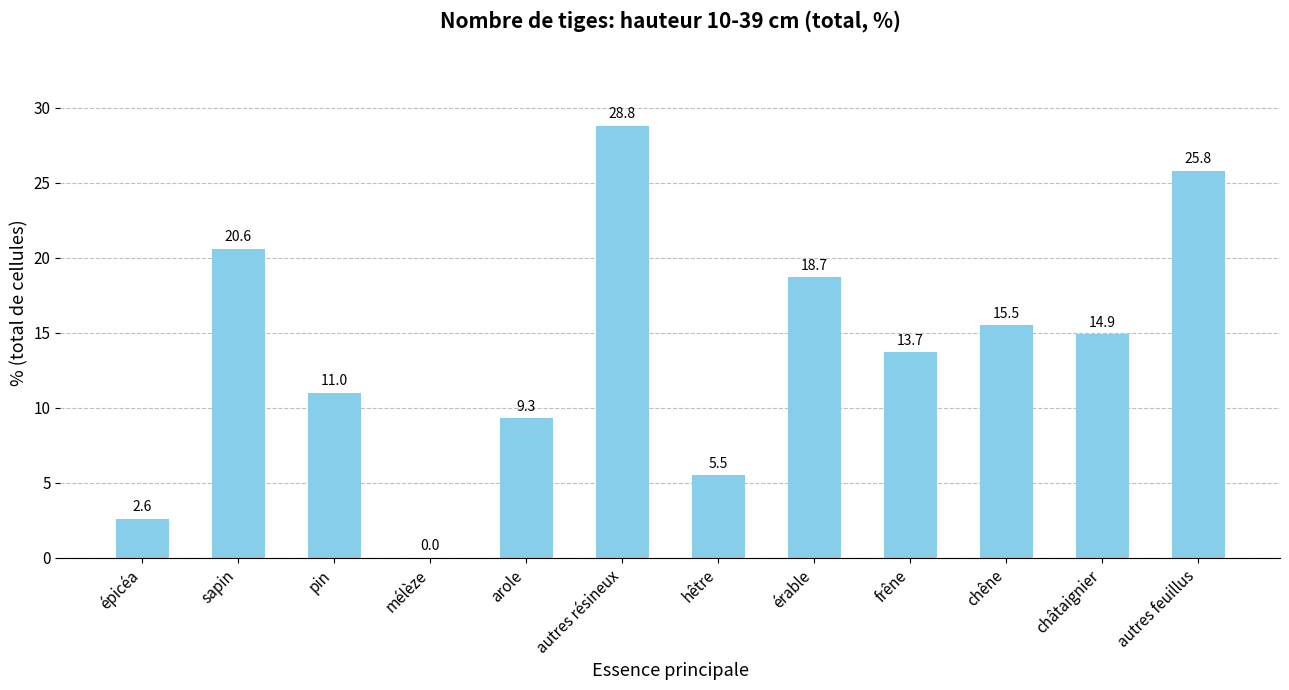

What is the maximum value shown in the chart?

28.8